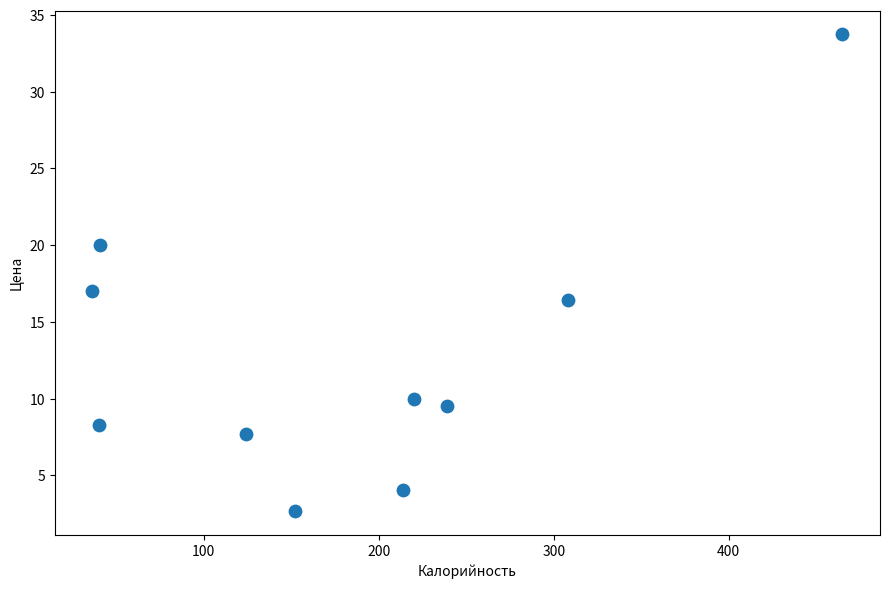

What Y value in the scatter plot is closest to 18?

17.0